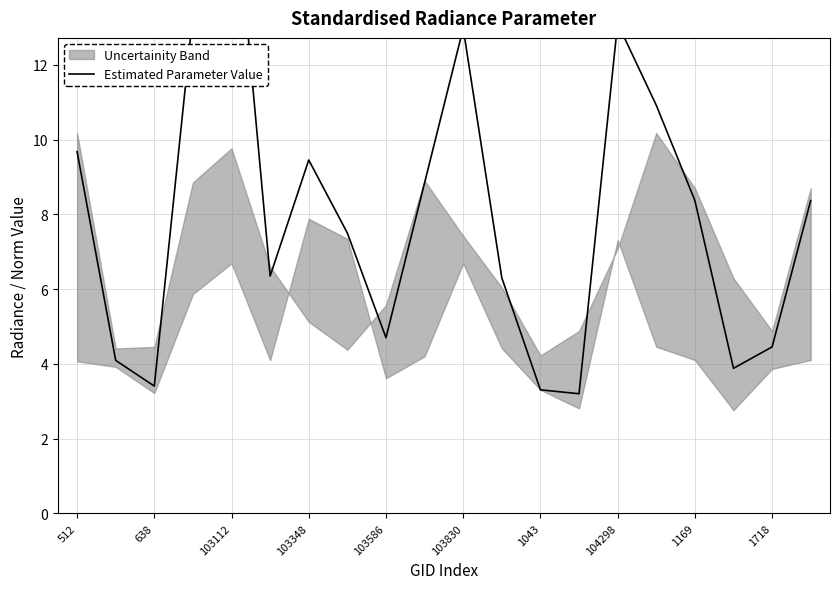

How many interior local peaks (higher than both neighbors) does the data have?

4